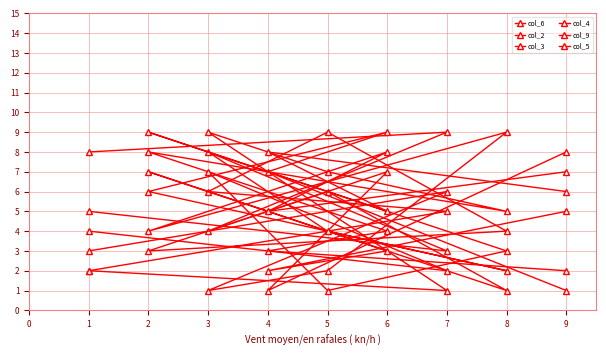

At which label does col_9 reach its peak?

8